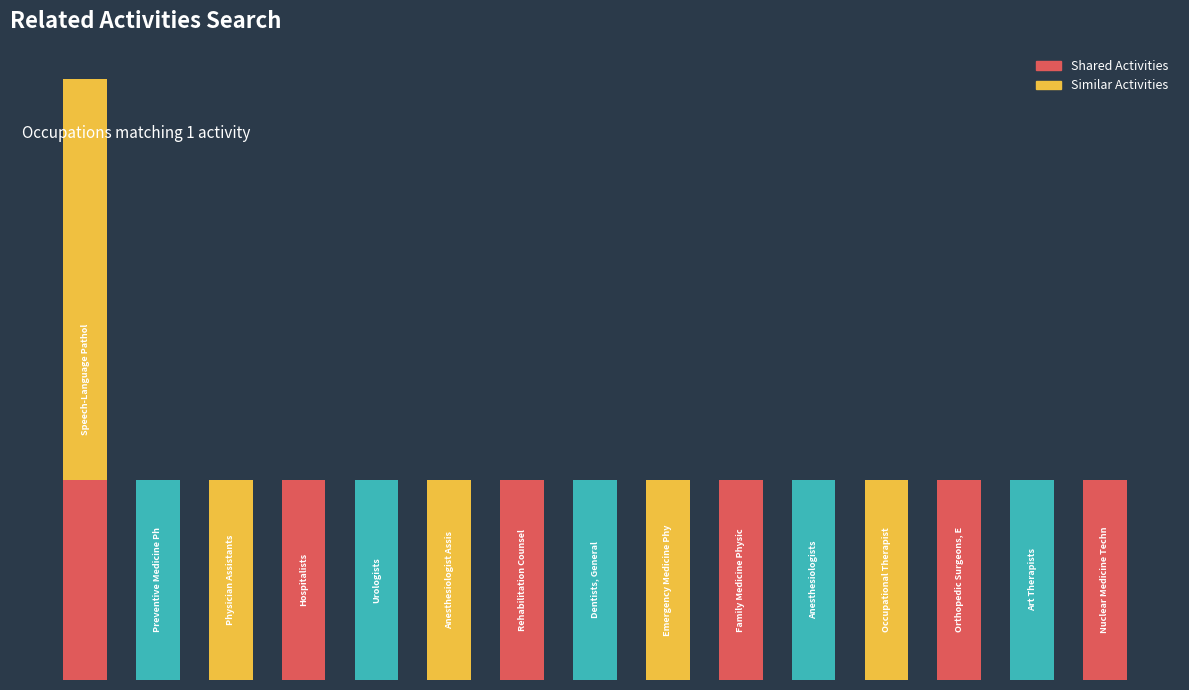

What is the sum of the values at 3 and 14?

2